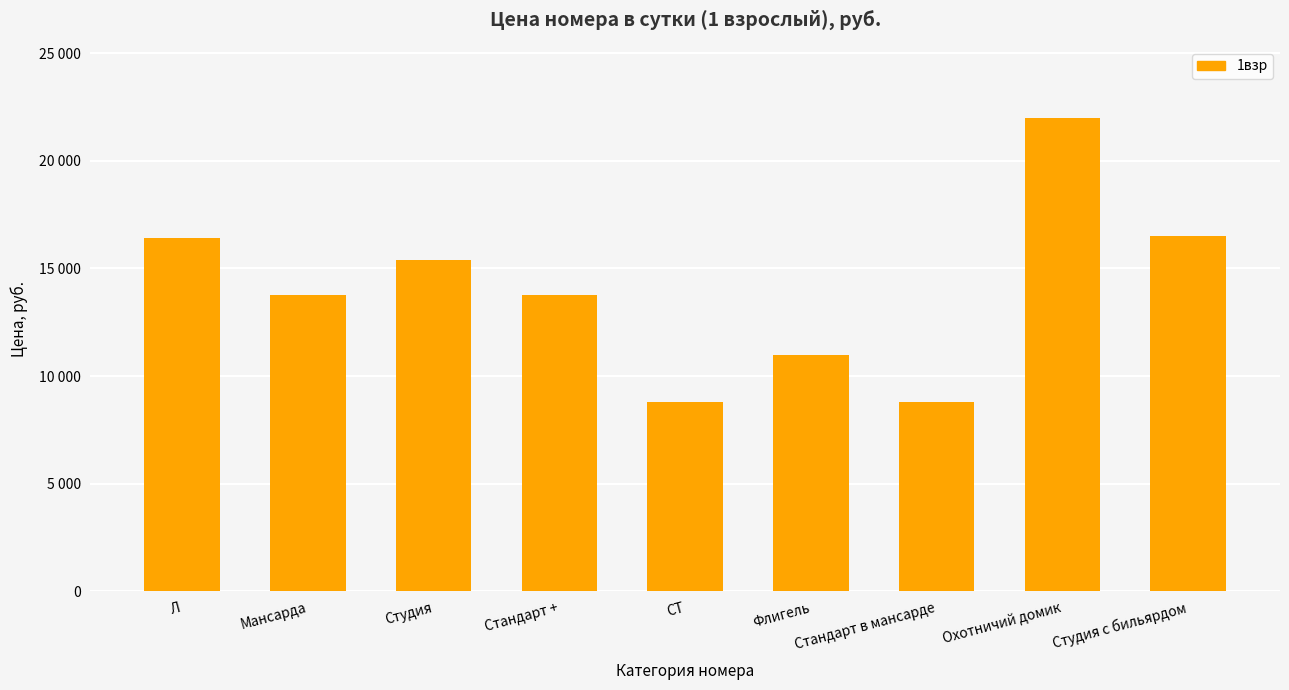

List the labels in order of value, largest first.

Охотничий домик, Студия с бильярдом, Л, Студия, Мансарда, Стандарт +, Флигель, СТ, Стандарт в мансарде